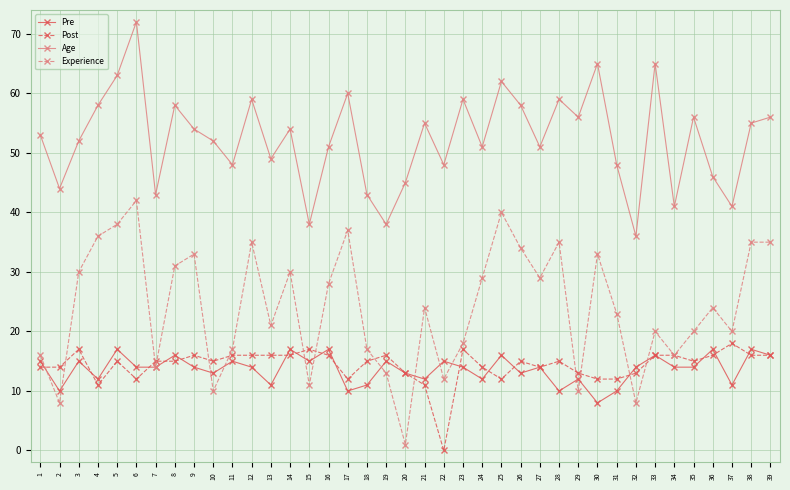

How many Pre values are between 12 and 15?

22